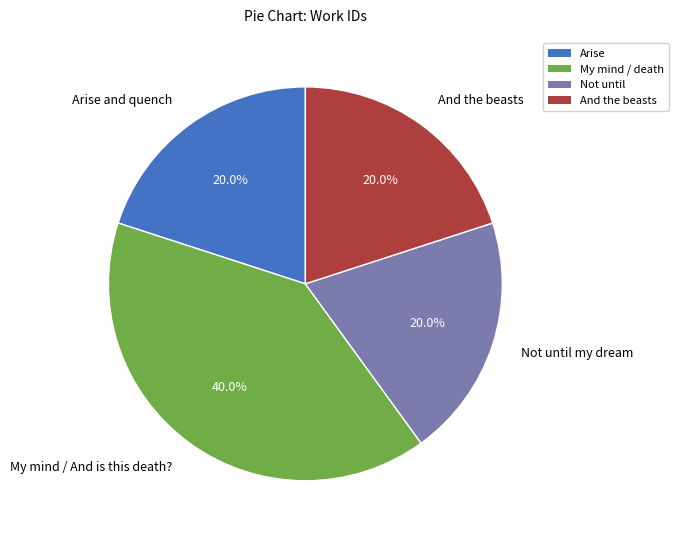

Which slice is the largest?

My mind / And is this death?